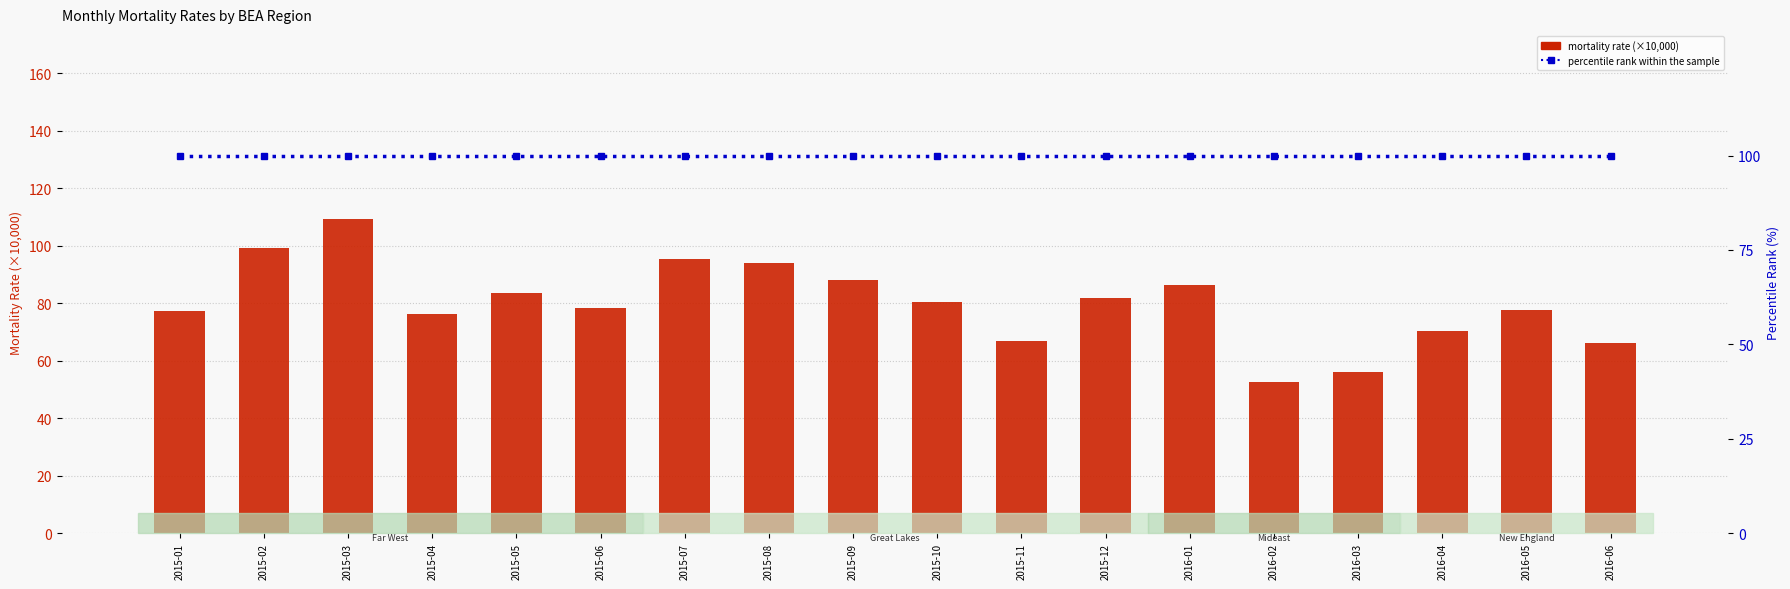

Reading right to left, list all the values displayed in this chart.

Plains (NCB-Urban): 2016-06=66.2	2016-05=77.7	2016-04=70.2	2016-03=56.0	2016-02=52.6	2016-01=86.4	2015-12=81.9	2015-11=66.8	2015-10=80.5	2015-09=88.2	2015-08=94.1	2015-07=95.5	2015-06=78.5	2015-05=83.4	2015-04=76.2	2015-03=109.2	2015-02=99.1	2015-01=77.1
percentile rank within the sample: 2016-06=100.0	2016-05=100.0	2016-04=100.0	2016-03=100.0	2016-02=100.0	2016-01=100.0	2015-12=100.0	2015-11=100.0	2015-10=100.0	2015-09=100.0	2015-08=100.0	2015-07=100.0	2015-06=100.0	2015-05=100.0	2015-04=100.0	2015-03=100.0	2015-02=100.0	2015-01=100.0